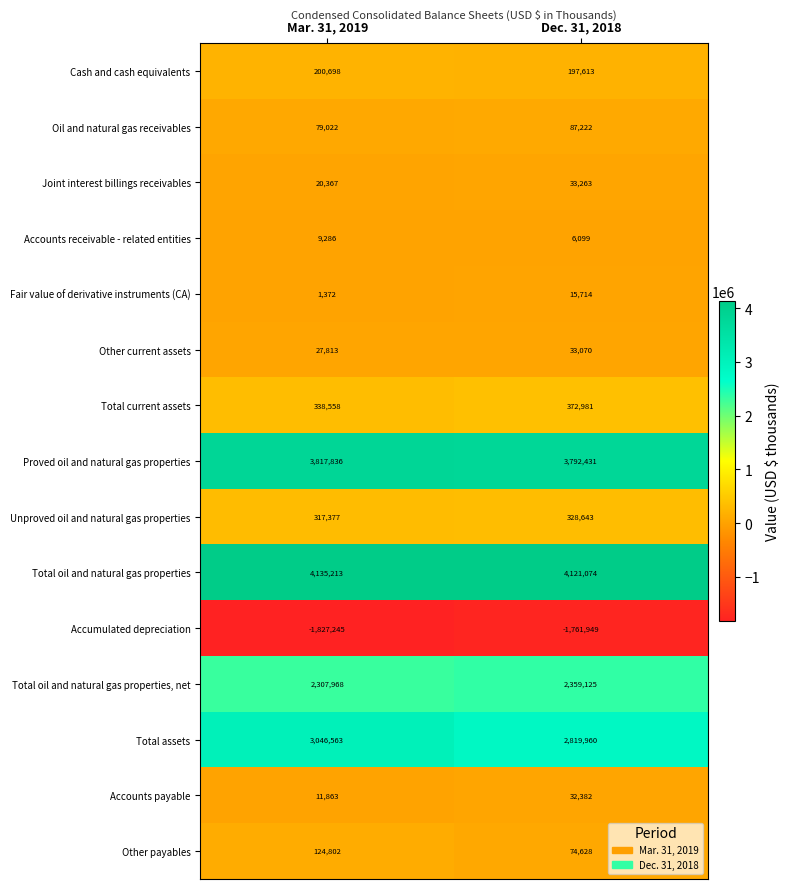

Which series changed the most between Mar. 31, 2019 and Dec. 31, 2018?

Total assets